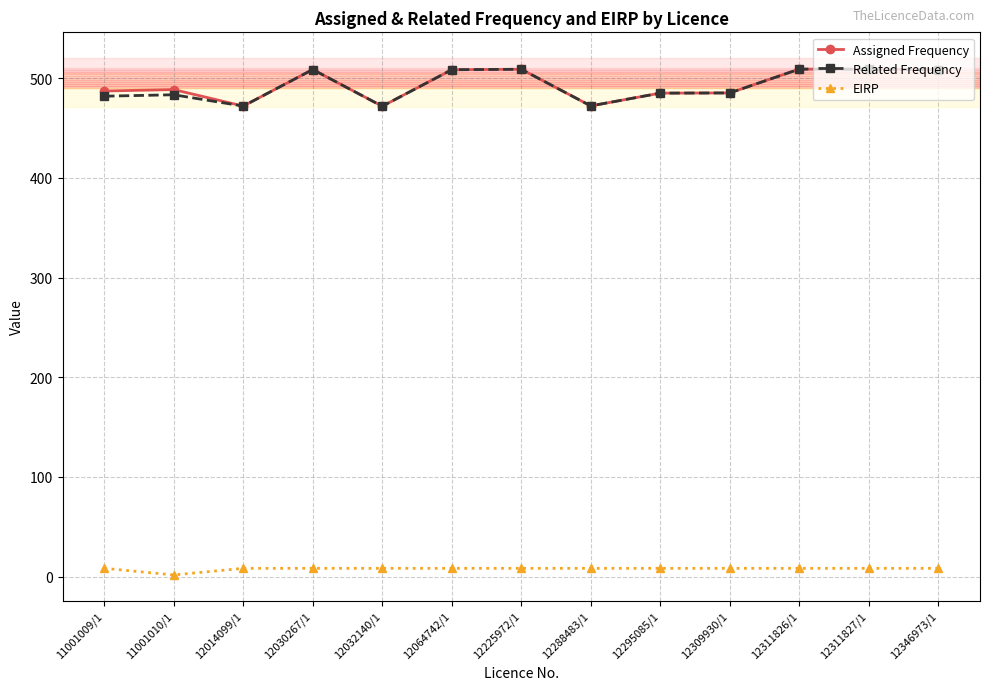

What is the label of the 13th point from the right?

11001009/1